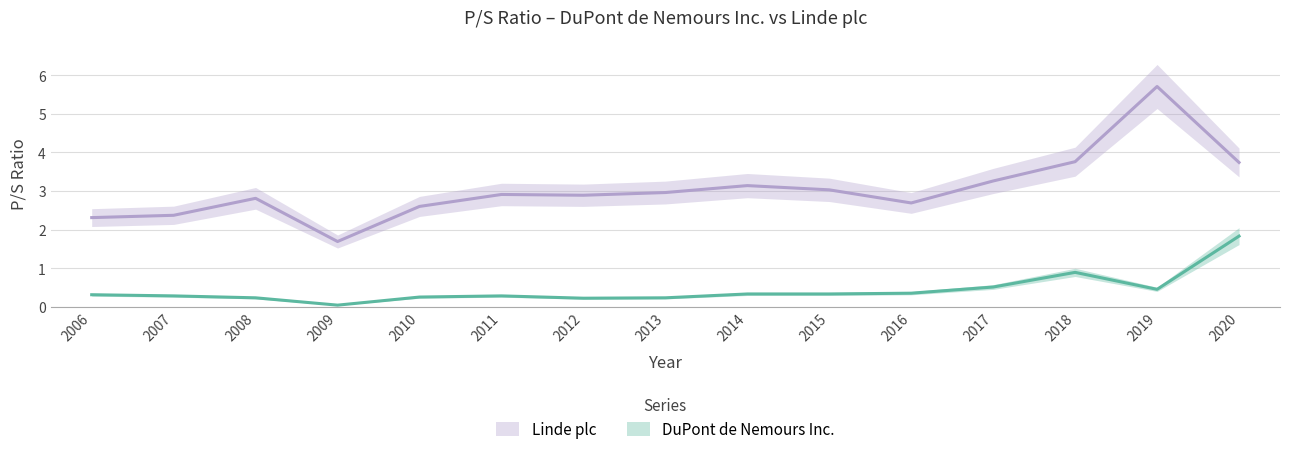

Reading left to right, extract all data points from this chart.

DuPont de Nemours Inc.: 2006=0.3	2007=0.3	2008=0.2	2009=0.0	2010=0.2	2011=0.3	2012=0.2	2013=0.2	2014=0.3	2015=0.3	2016=0.3	2017=0.5	2018=0.9	2019=0.5	2020=1.8
Linde plc: 2006=2.3	2007=2.4	2008=2.8	2009=1.7	2010=2.6	2011=2.9	2012=2.9	2013=3.0	2014=3.1	2015=3.0	2016=2.7	2017=3.3	2018=3.8	2019=5.7	2020=3.7